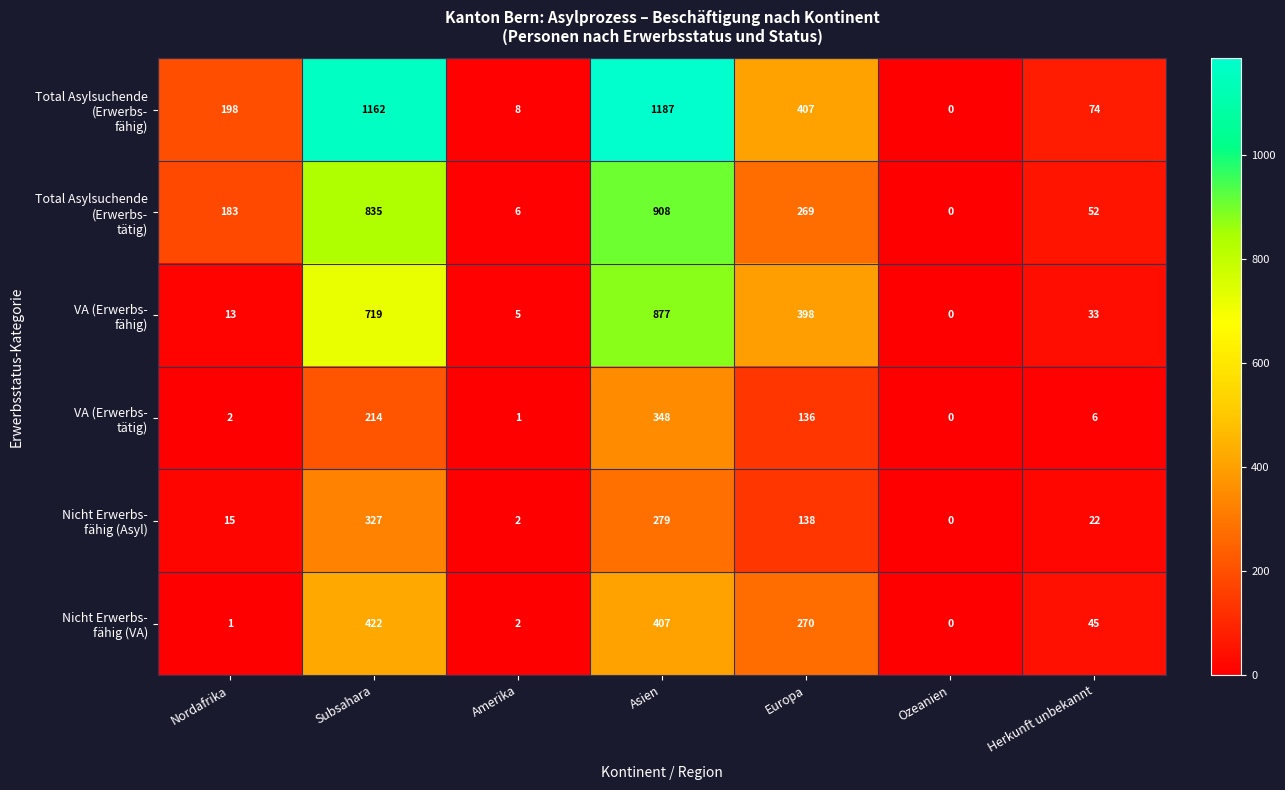

What is the difference between the highest and lowest values at Herkunft unbekannt?

68